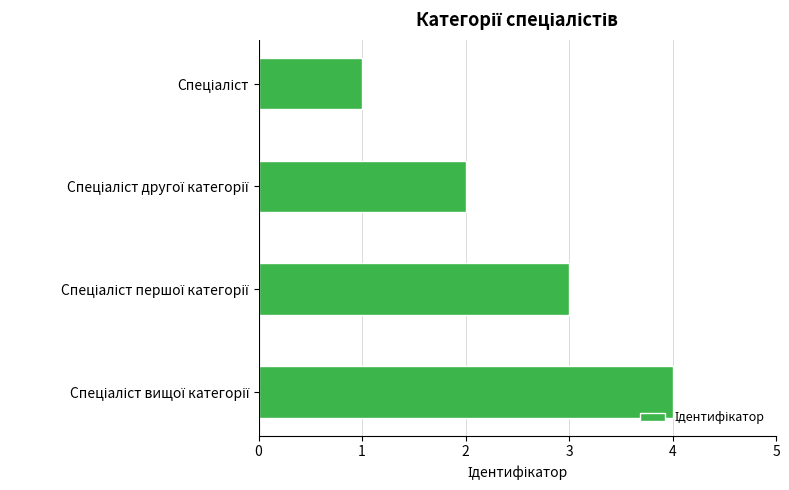

Are the bars horizontal?

Yes